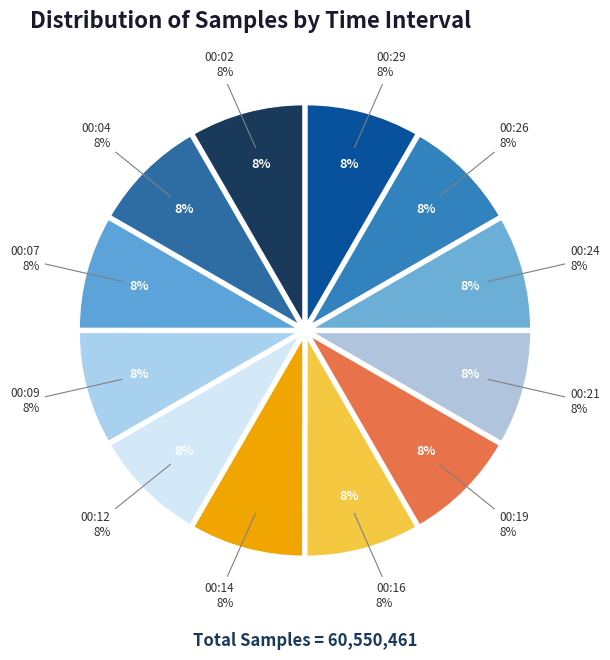

Count the number of slices in the pie.

12